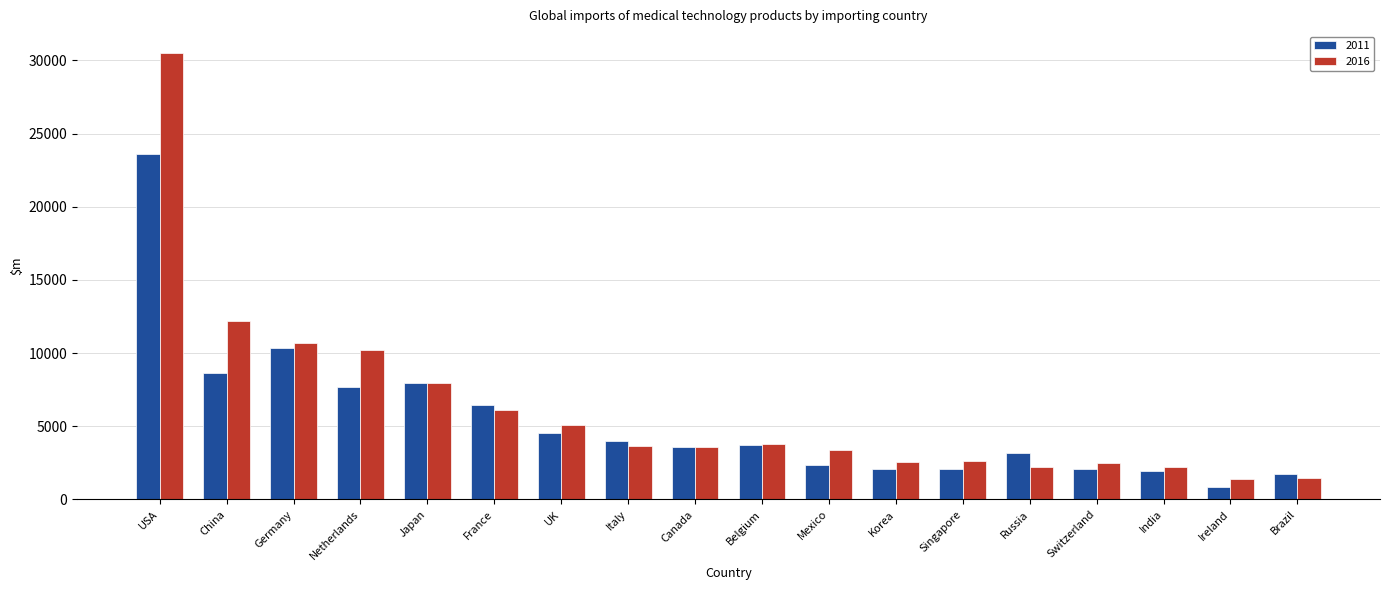

Which series has the largest total across all categories?

2016